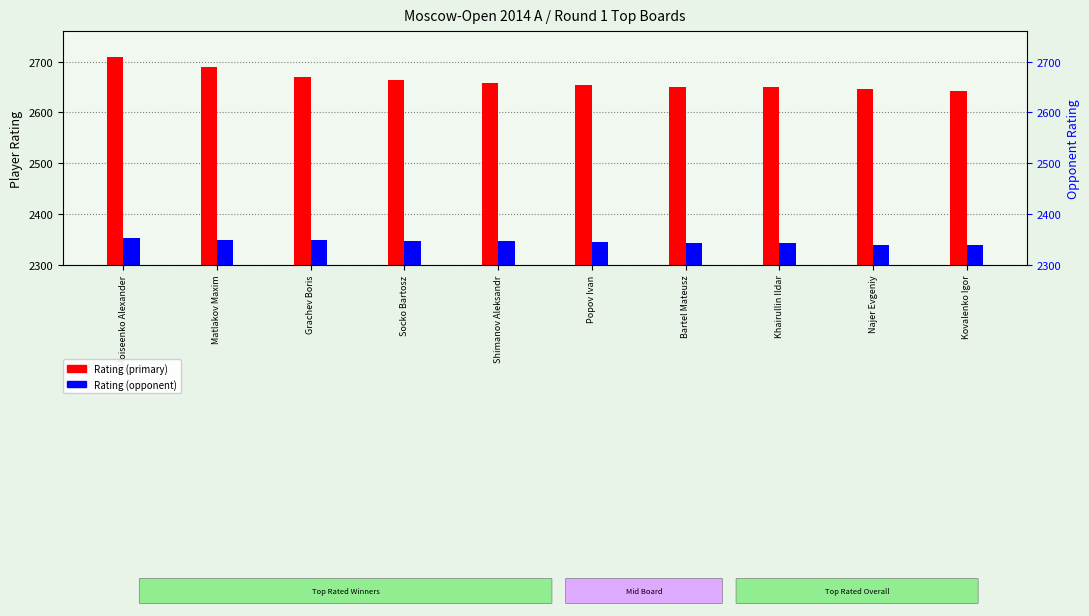

Between Bartel Mateusz and Najer Evgeniy, which is larger?

Bartel Mateusz